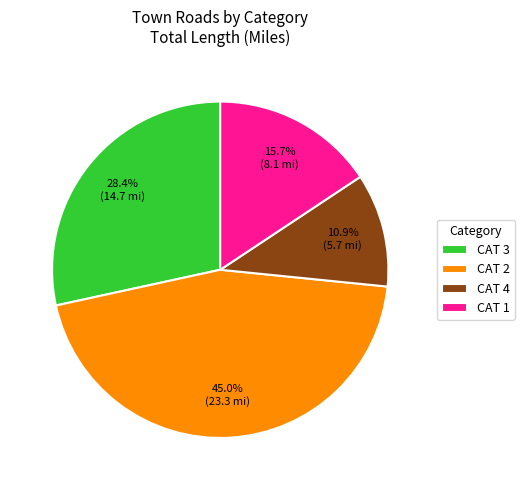

Does any single category account for the majority?

No